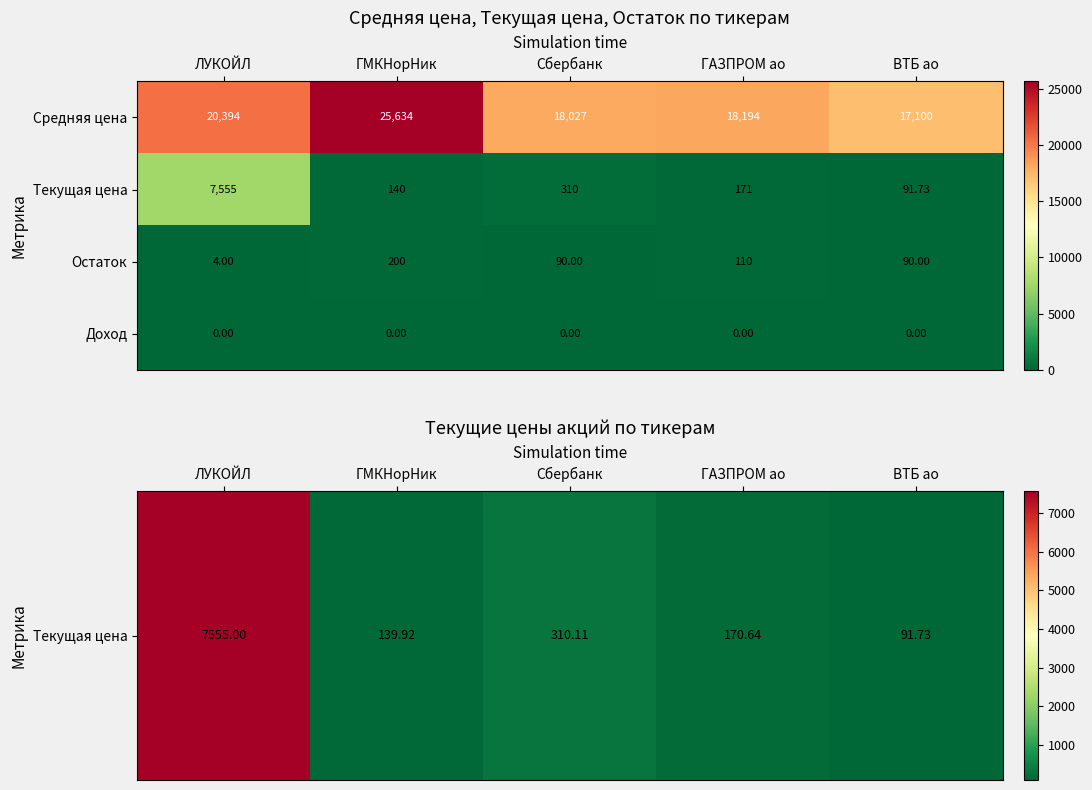

At ГМКНорНик, list the series in order from smallest to largest.

Доход, Текущая цена, Остаток, Средняя цена